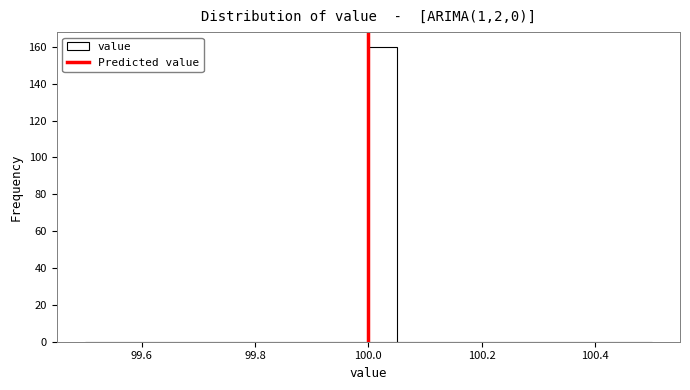

Read against the x-axis, roughly where is the centre of the tallest bar?

100.02